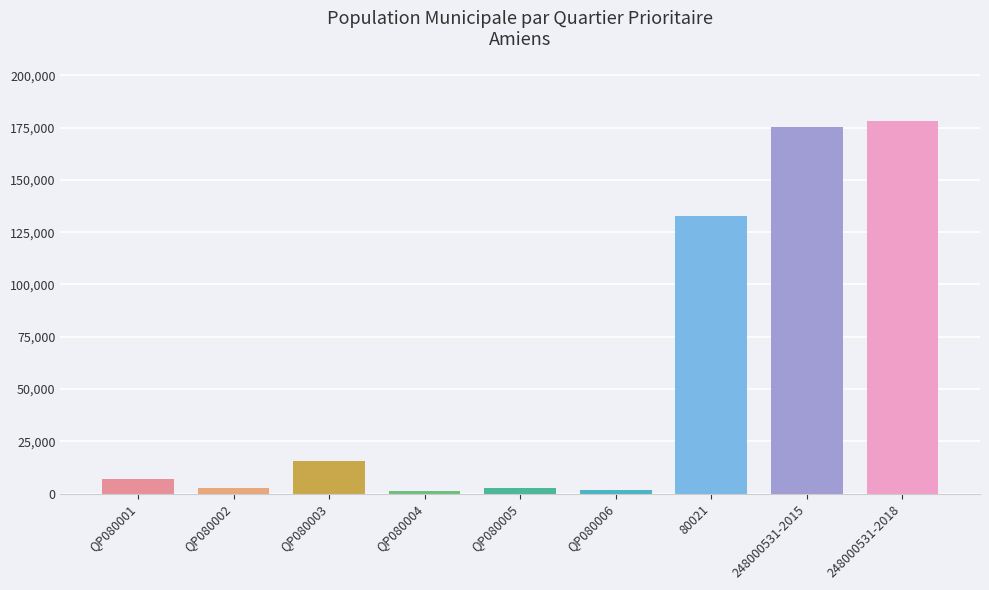

What is the sum of the values at QP080001 and QP080005?

9940